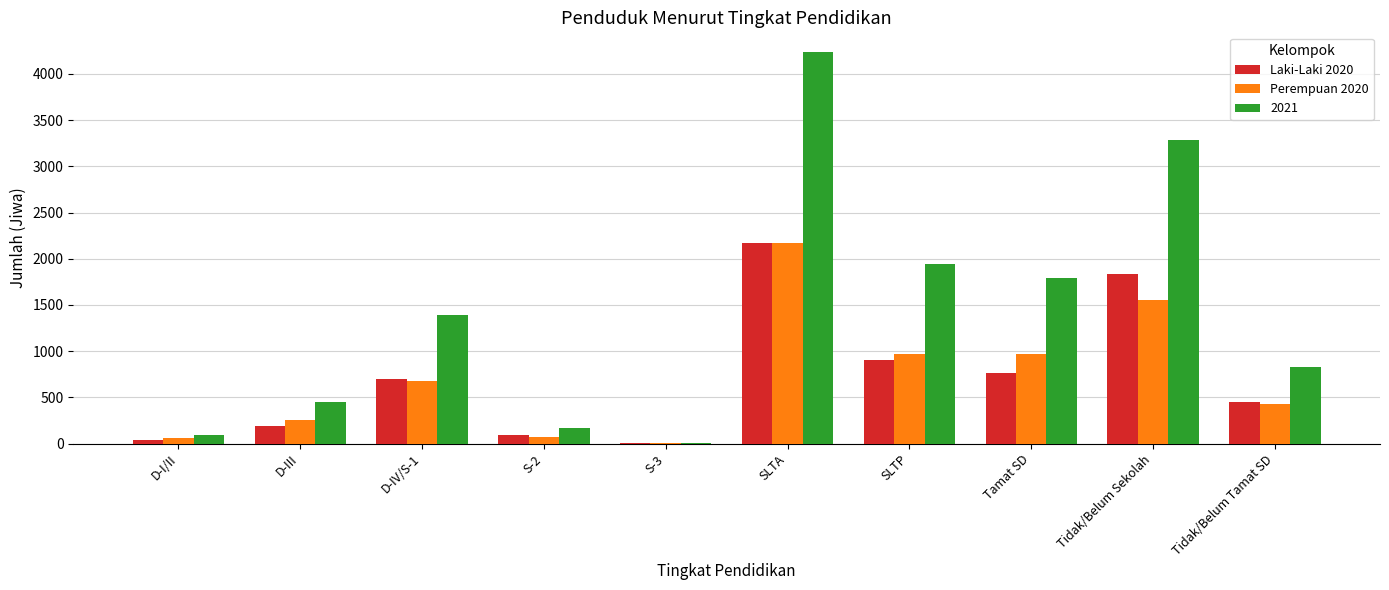

Are the bars grouped side by side (vs. stacked)?

Yes